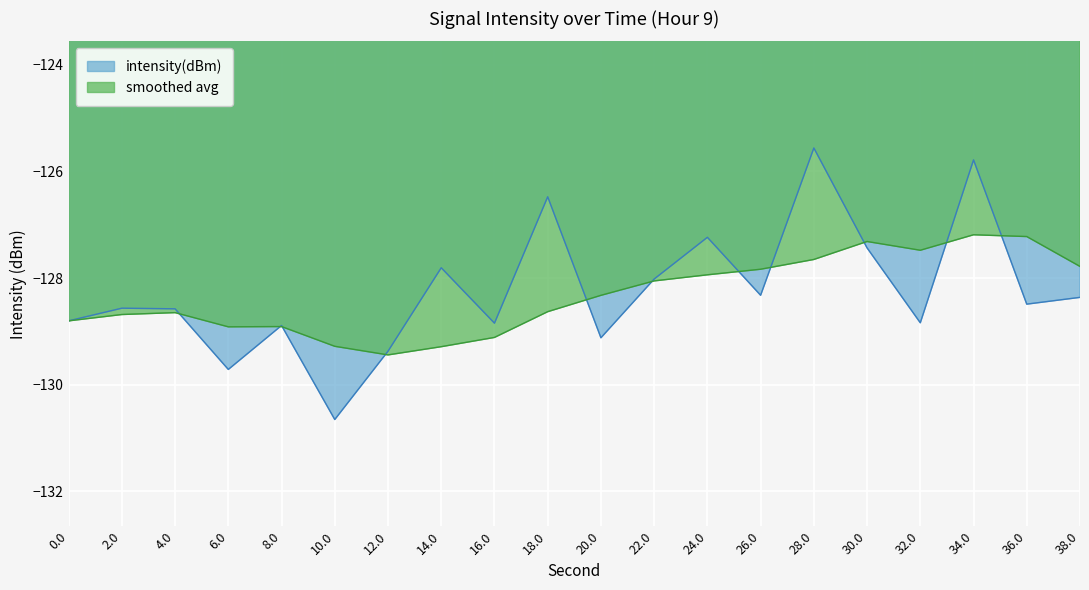

What is the value of the 16th point from the left?

-127.4